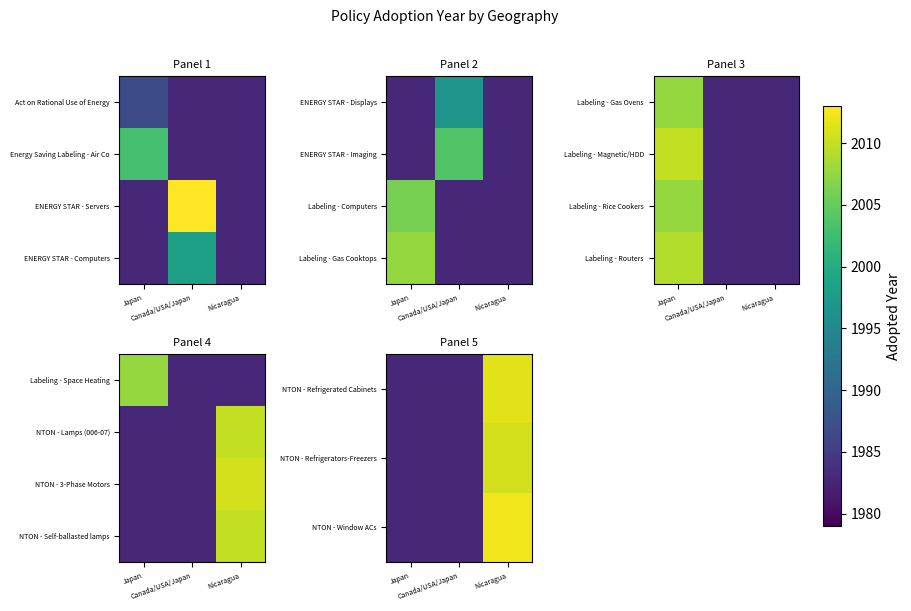

What is the difference between the maximum and minimum values in the NTON - Refrigerated Cabinets series?

37